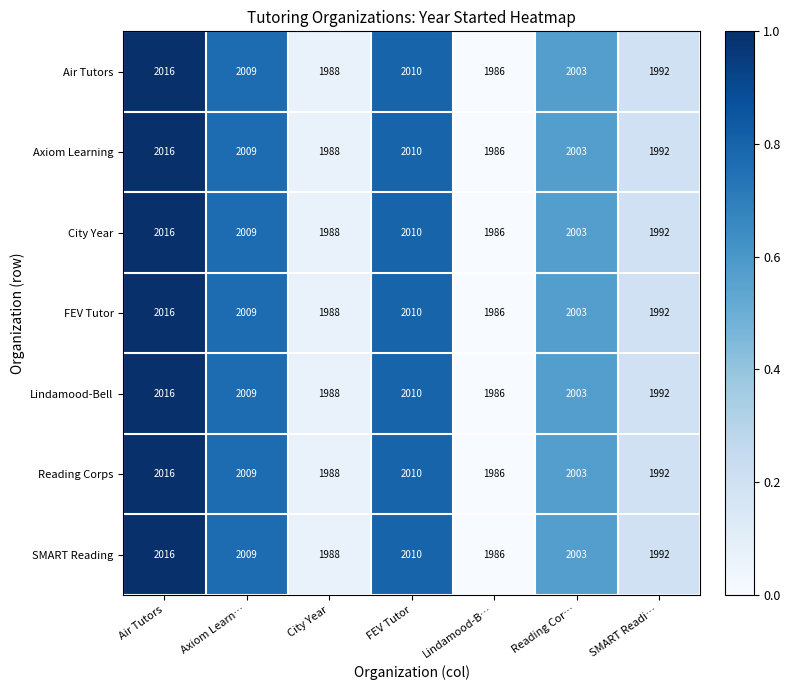

Is it true that Air Tutors equals 1082 at Reading Cor…?

False